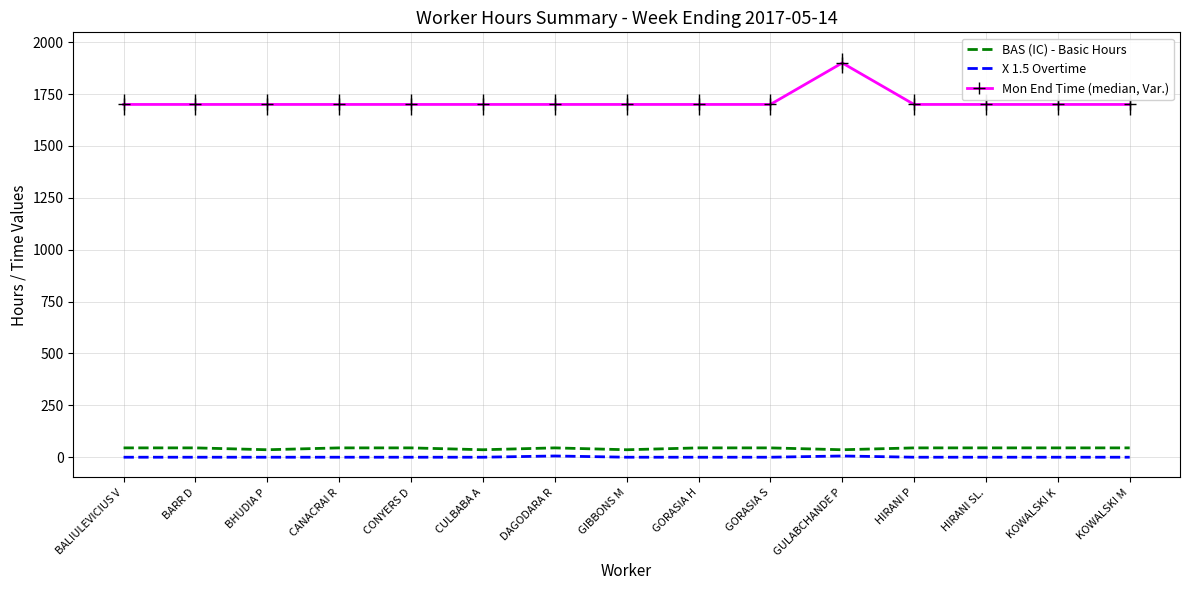

What value does the BAS (IC) - Basic Hours series have at KOWALSKI M?

45